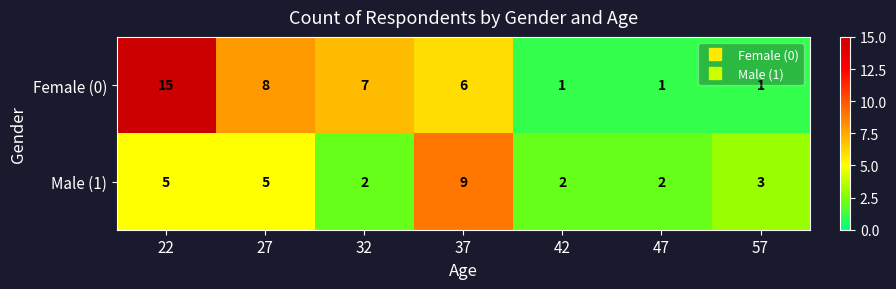

True or false: Male (1) has a value of 7 at 22.

False